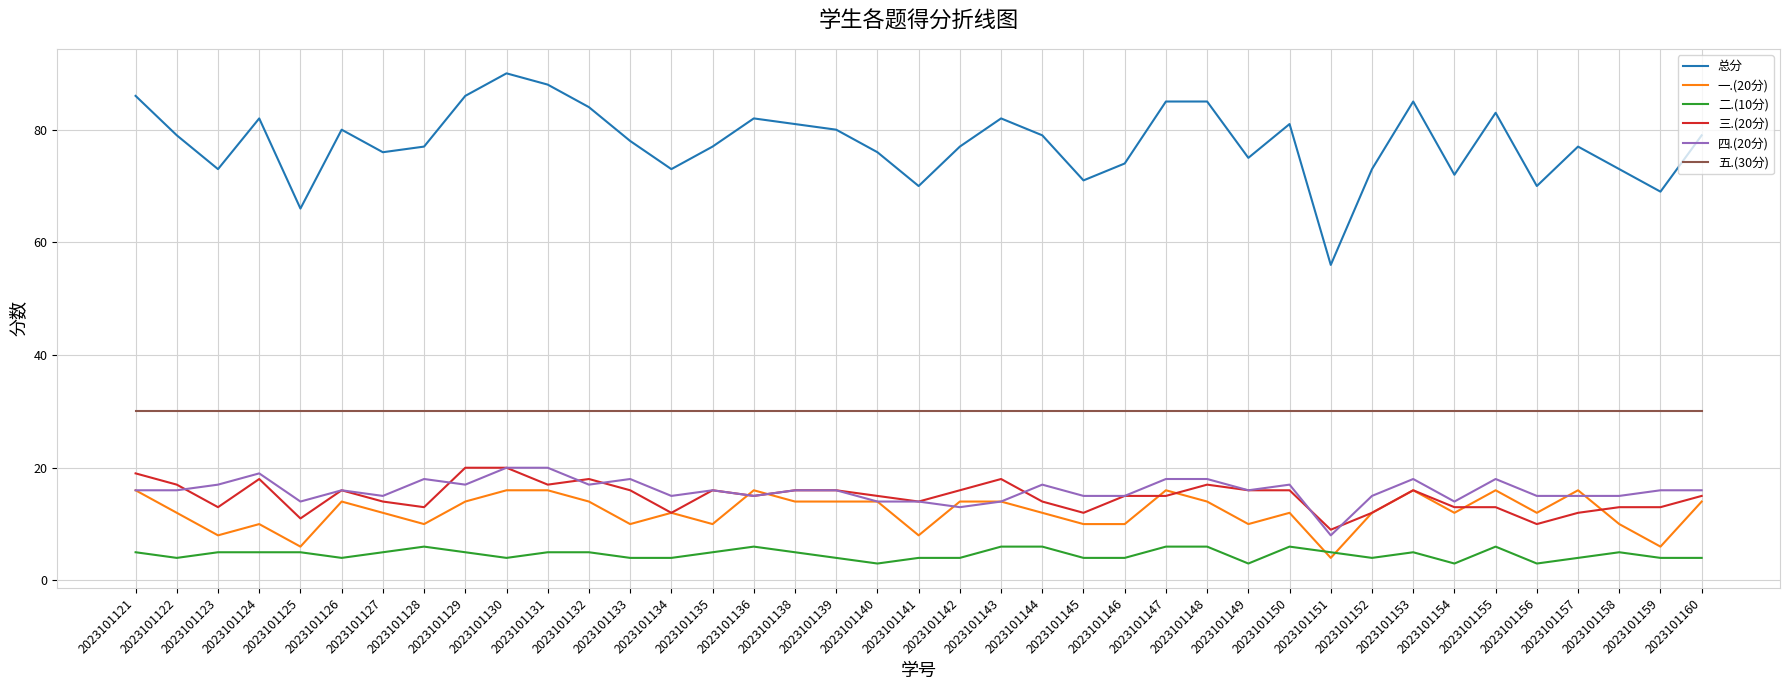

What is the minimum value shown in the chart?

3